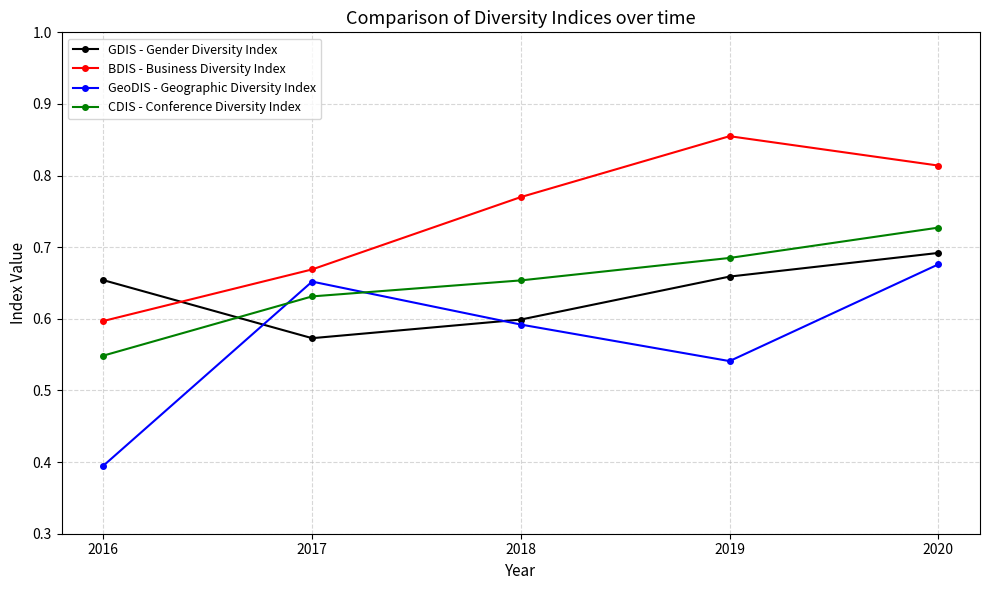

True or false: BDIS - Business Diversity Index has more than 2 points higher than both neighbors.

False